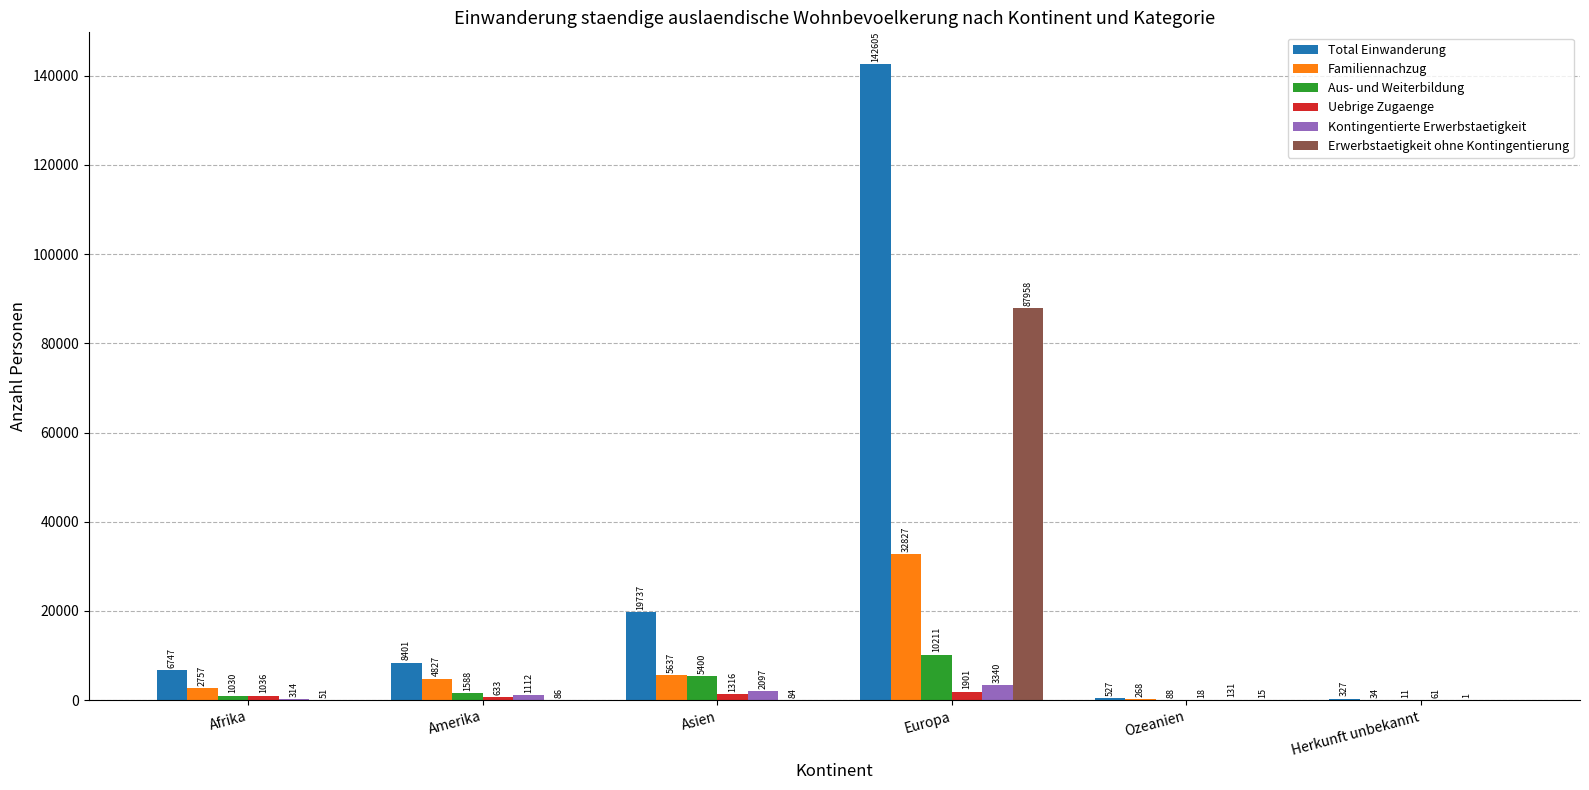

Which series changed the most between Afrika and Asien?

Total Einwanderung